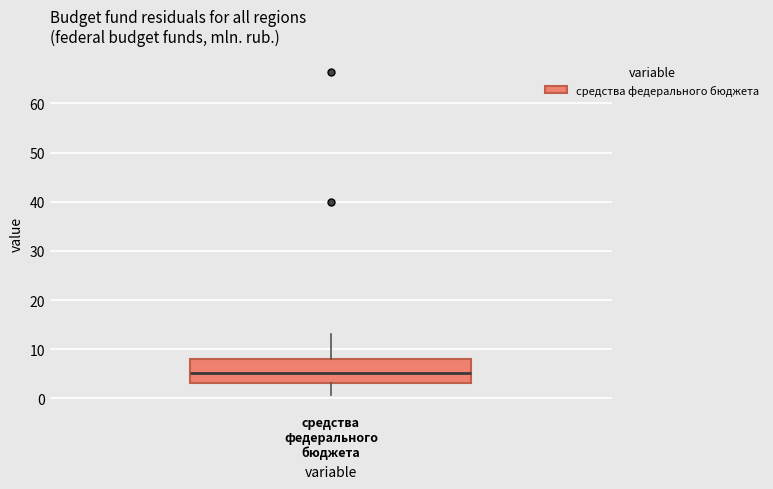

Read this box plot against the y-axis: the position of the median line, the range covered by the box, and the ends of both whiskers. The values are not printed on the chart, so give them approximately, as read against the axis.

median 5, box 3 to 8, whiskers 1 to 13